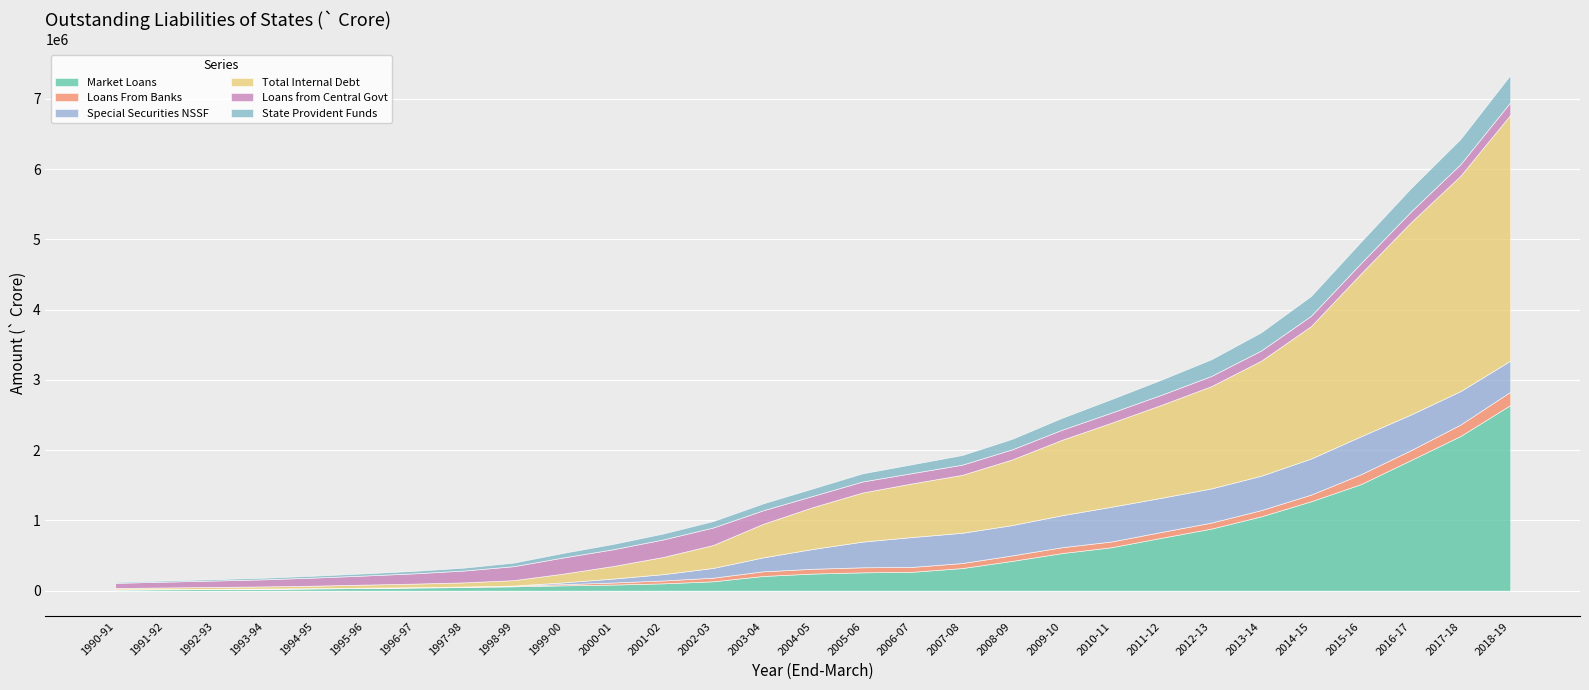

What position from the left is 2007-08?

18